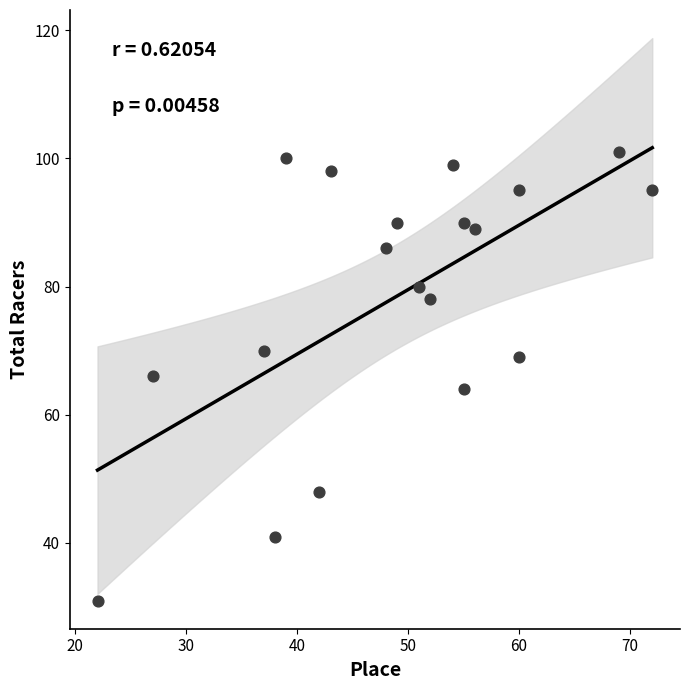

What is the range of X values (max minus min)?

50